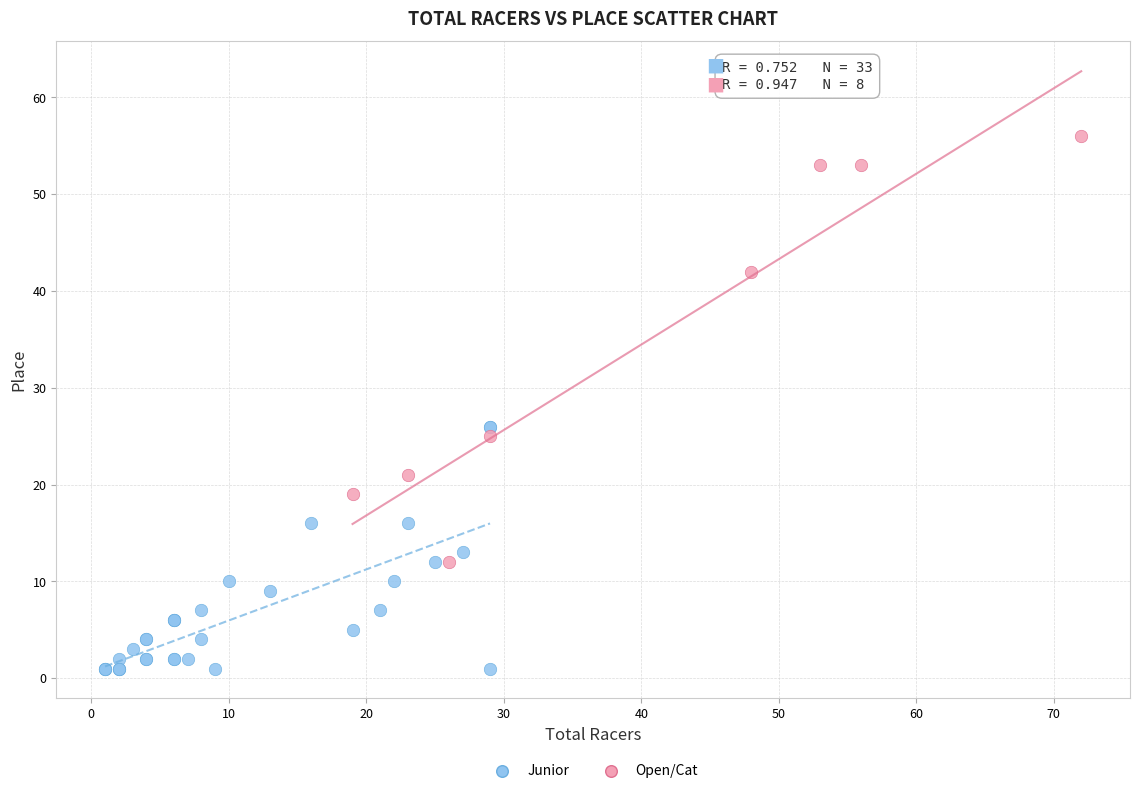

Which series has the widest spread of Y values?

Open/Cat